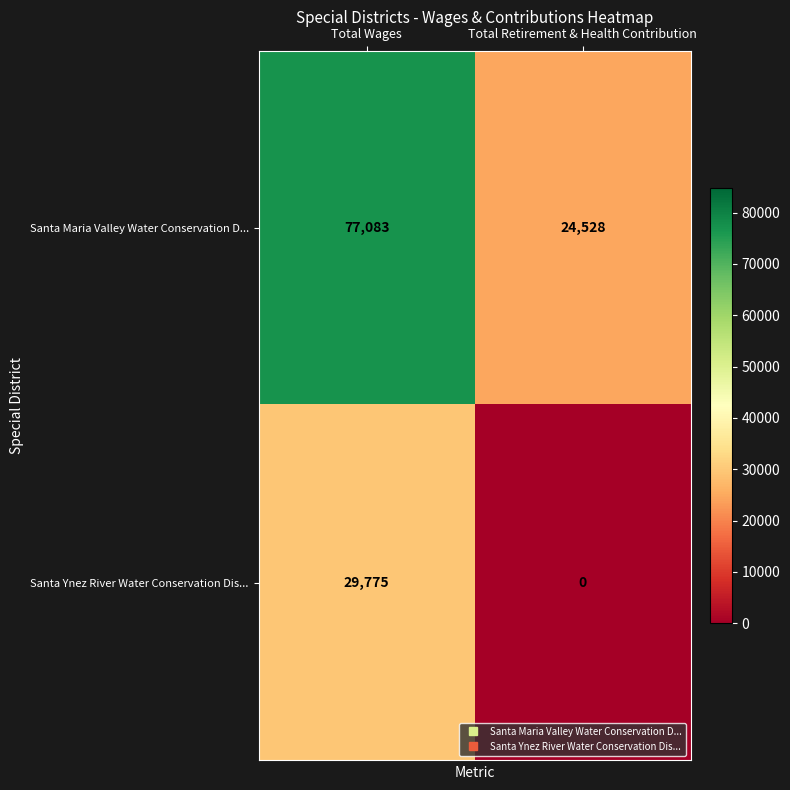

Which series has the widest spread of values?

Santa Maria Valley Water Conservation D...